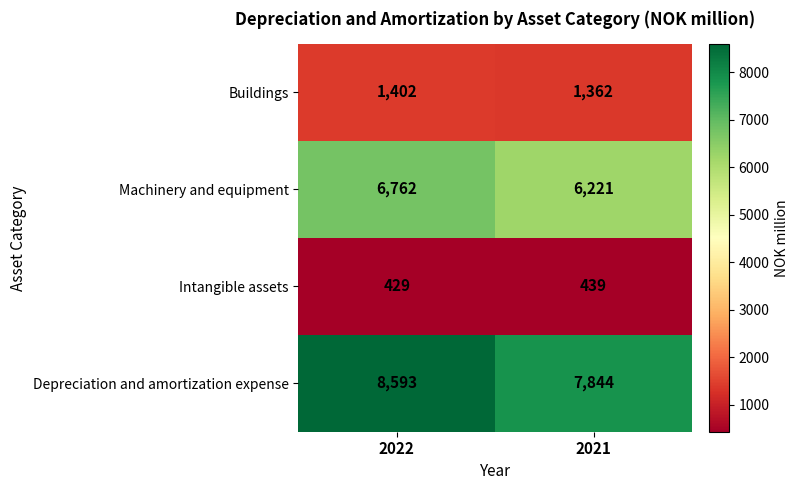

True or false: Intangible assets has a value of 439 at 2021.

True